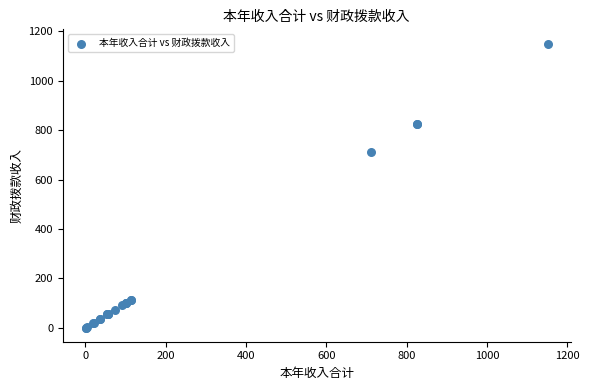

What Y value in the scatter plot is closest to 575?

711.9